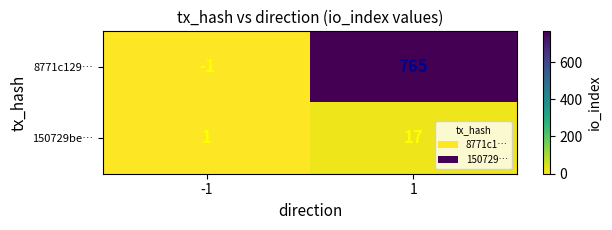

Which series has the widest spread of values?

8771c129…